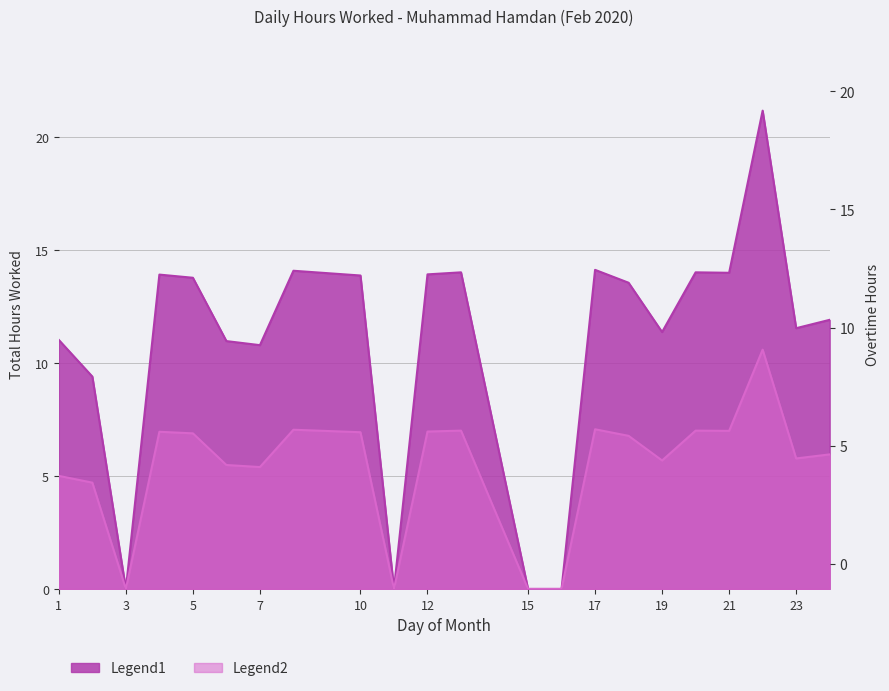

True or false: Overtime Indicator and Hours Worked cross at least once.

False